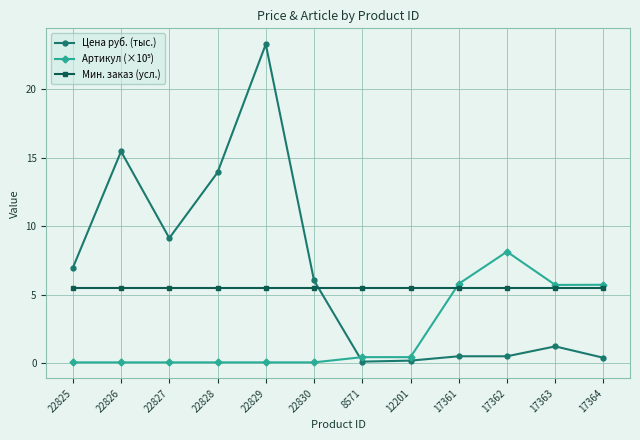

What is the difference between the highest and lowest values at 22830?

6.0